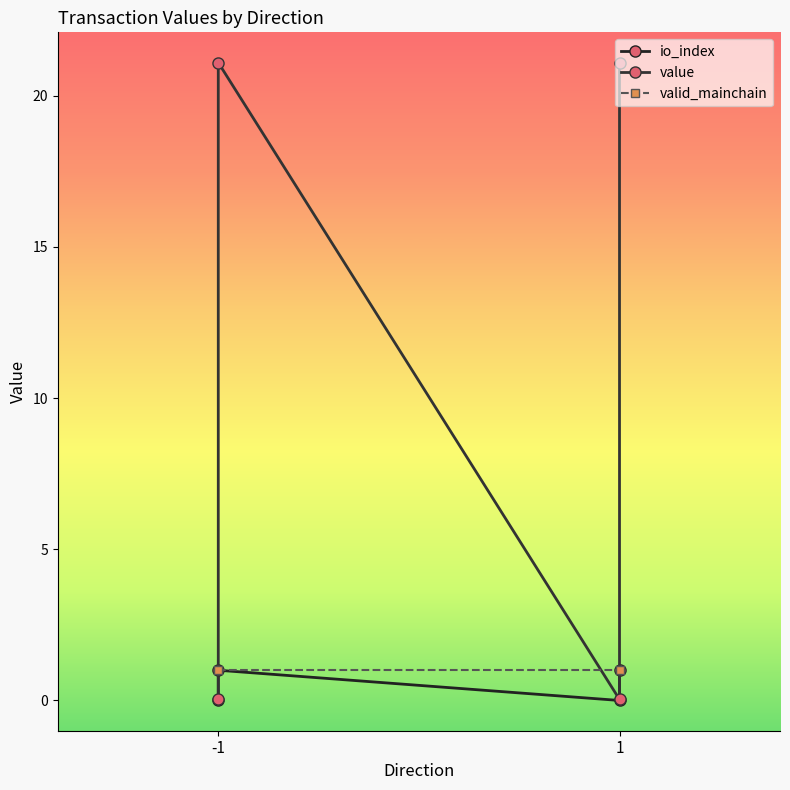

At which category does the chart reach its peak across all series?

-1